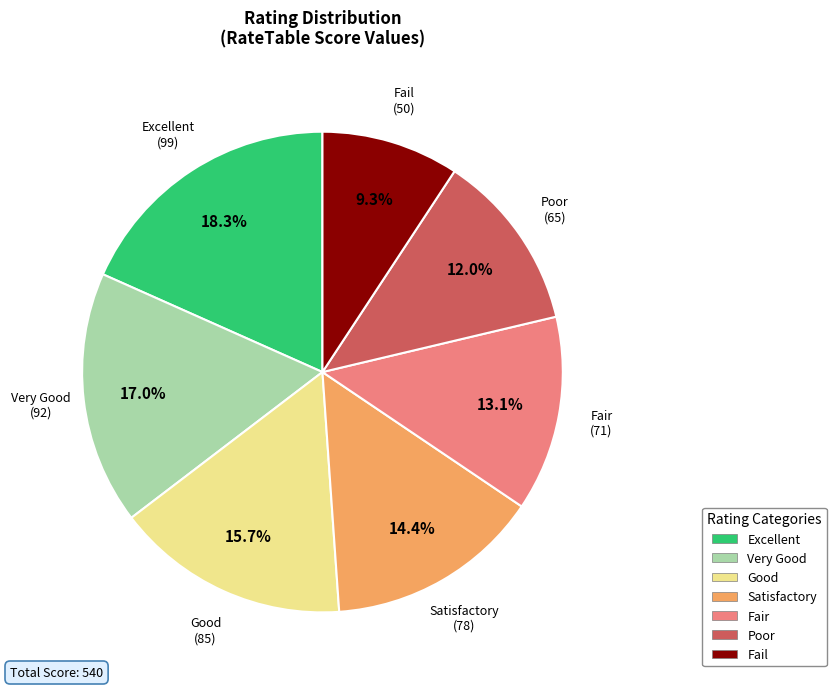

Between Fail and Good, which is larger?

Good